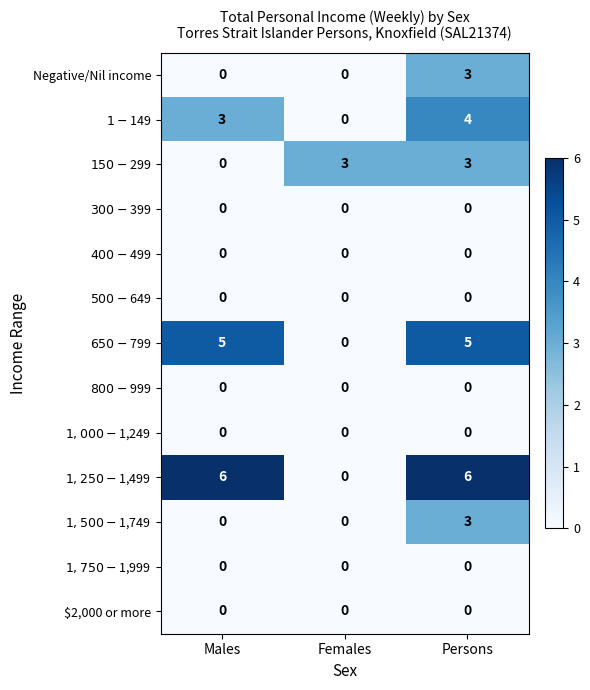

At which category is the sum across all series the highest?

Persons